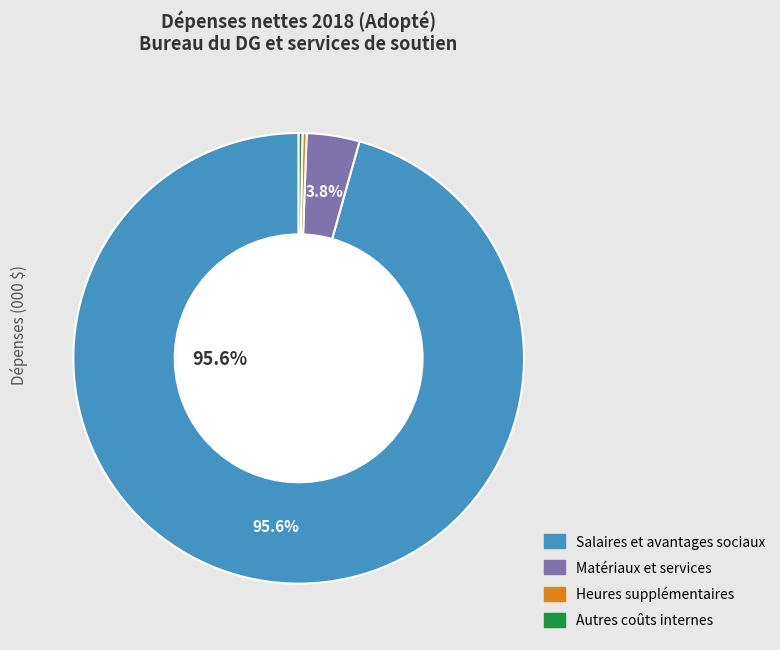

Is there a majority slice in this chart?

Yes